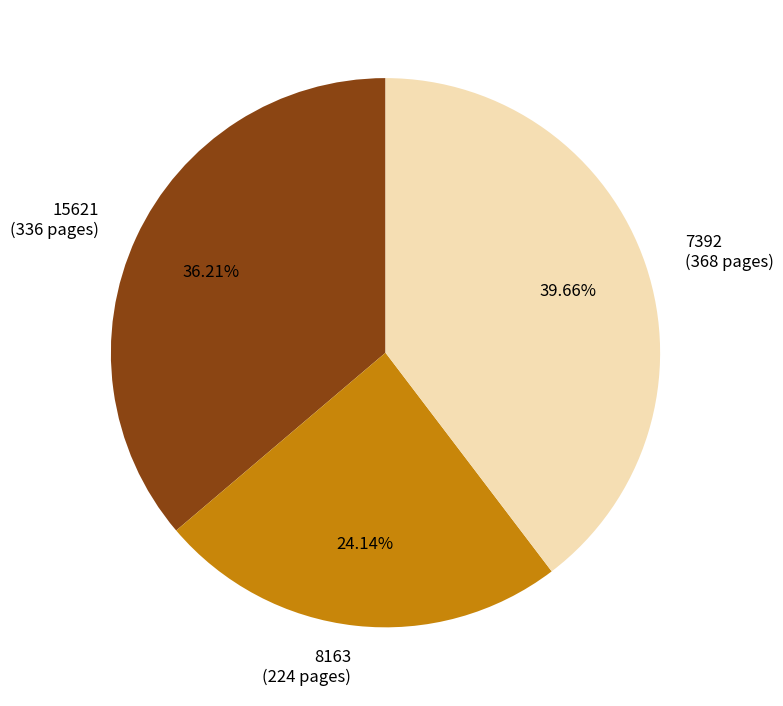

What percentage do 7392 and 8163 together represent?

63.8%